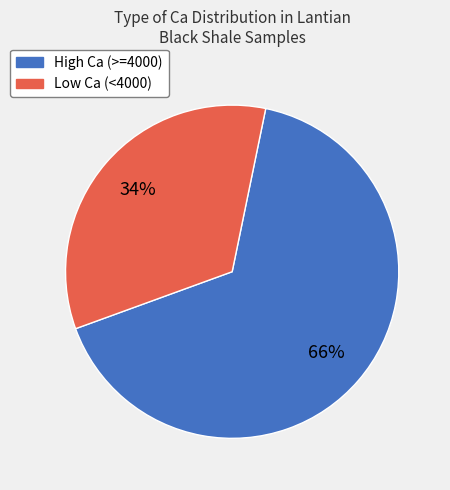

To the nearest percent, what is the average slice percentage?

50%